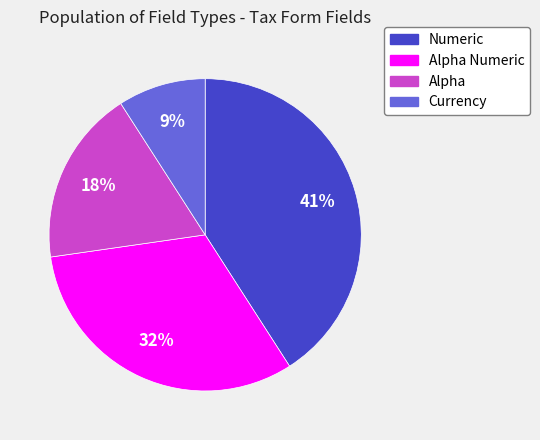

To the nearest percent, what is the difference between the largest and smallest slice percentages?

32%